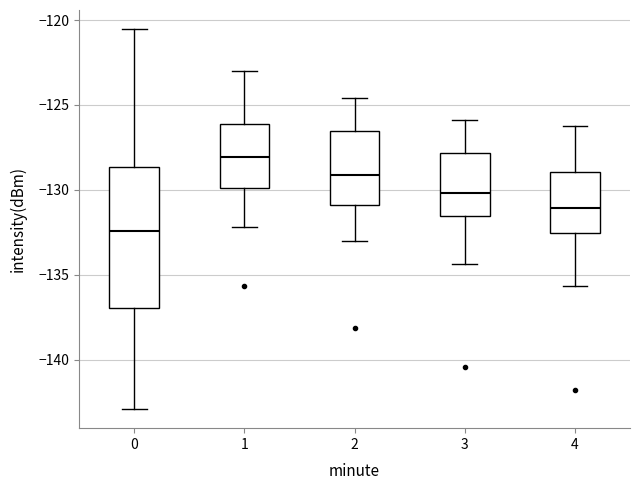

Which box is the tallest, from its lower edge to its upper edge?

0